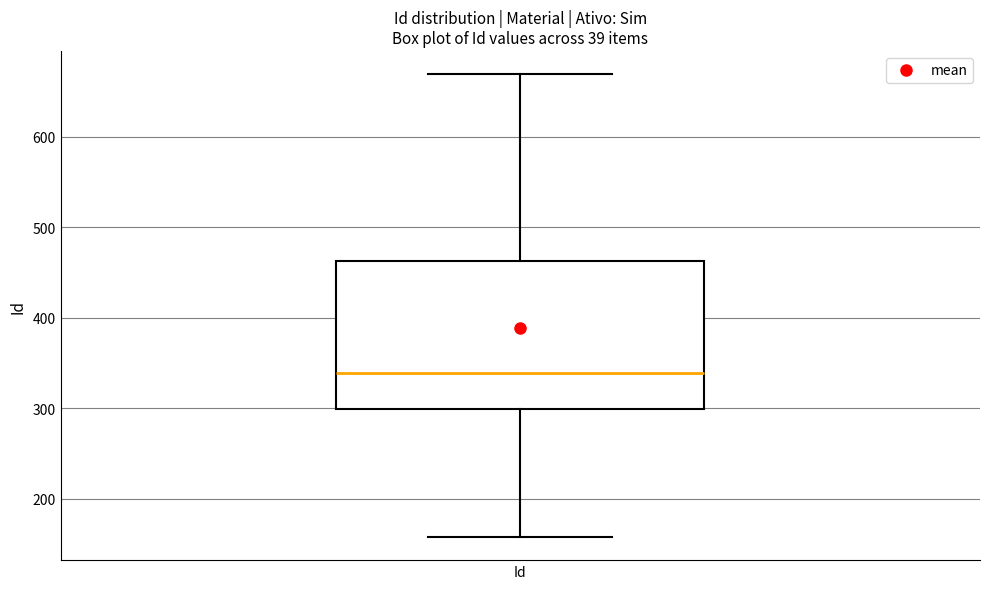

Where does the lower whisker of the box for Id end on the y-axis? The values are not printed on the chart, so give them approximately, as read against the axis.

160